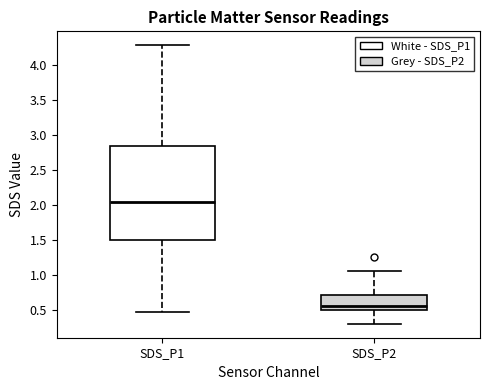

Comparing the boxes themselves (not the whiskers), which one is the tallest?

SDS_P1